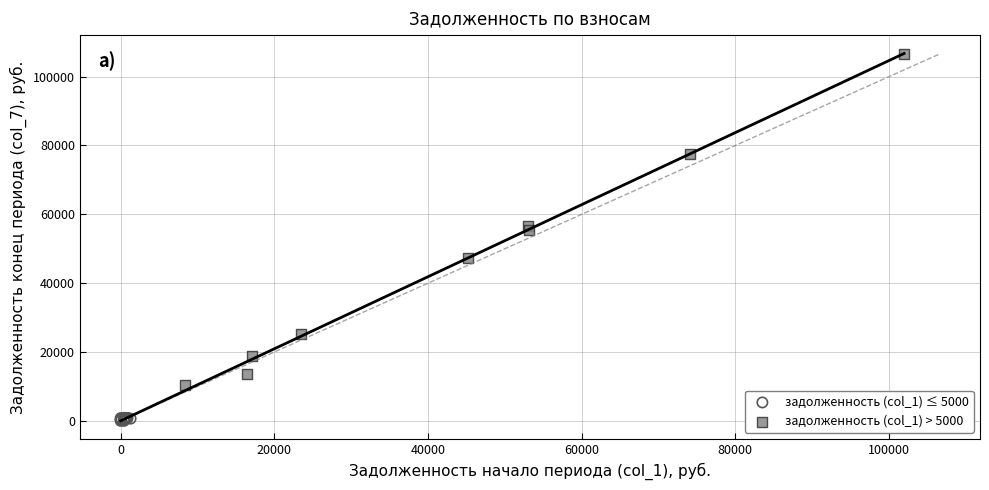

Which series contains the highest Y value?

задолженность (col_1) > 5000